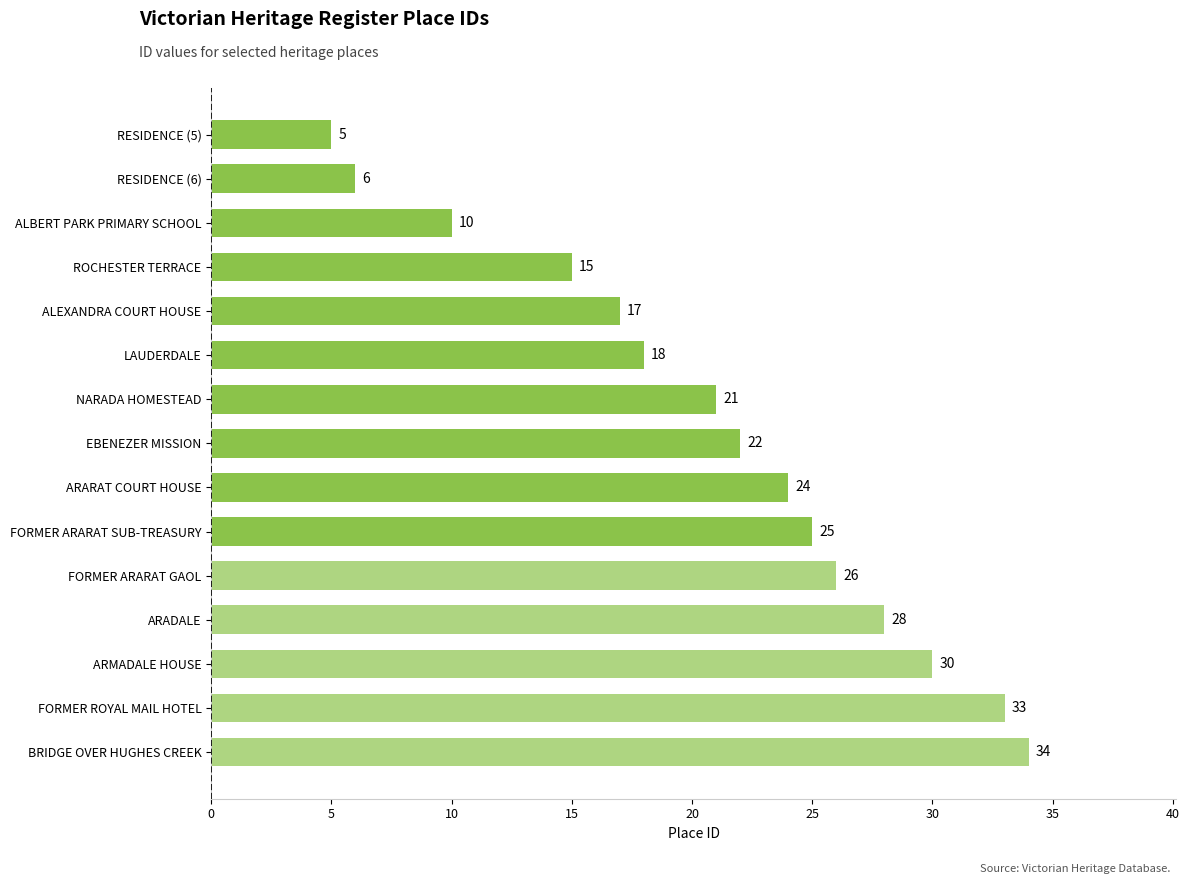

List the labels in order of value, largest first.

BRIDGE OVER HUGHES CREEK, FORMER ROYAL MAIL HOTEL, ARMADALE HOUSE, ARADALE, FORMER ARARAT GAOL, FORMER ARARAT SUB-TREASURY, ARARAT COURT HOUSE, EBENEZER MISSION, NARADA HOMESTEAD, LAUDERDALE, ALEXANDRA COURT HOUSE, ROCHESTER TERRACE, ALBERT PARK PRIMARY SCHOOL, RESIDENCE (6), RESIDENCE (5)